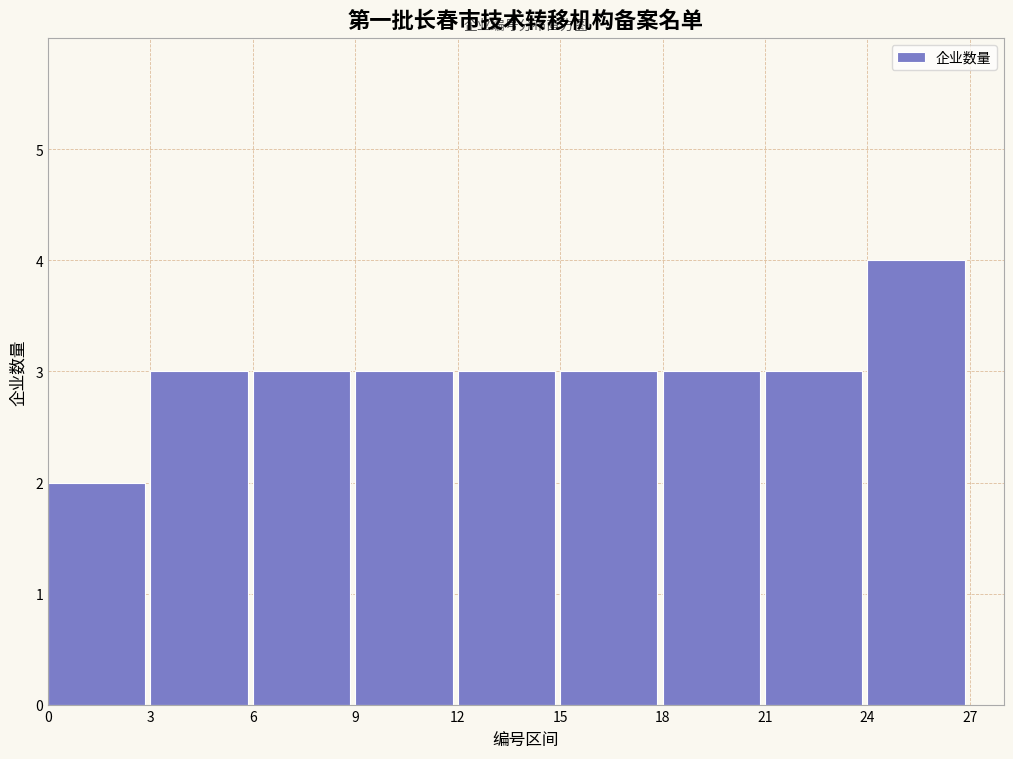

Reading left to right, list every bar in this chart as the range it spans on the x-axis followed by its height. The values are not printed on the chart, so give them approximately, as read against the axis.

0 to 3: 2
3 to 6: 3
6 to 9: 3
9 to 12: 3
12 to 15: 3
15 to 18: 3
18 to 21: 3
21 to 24: 3
24 to 27: 4